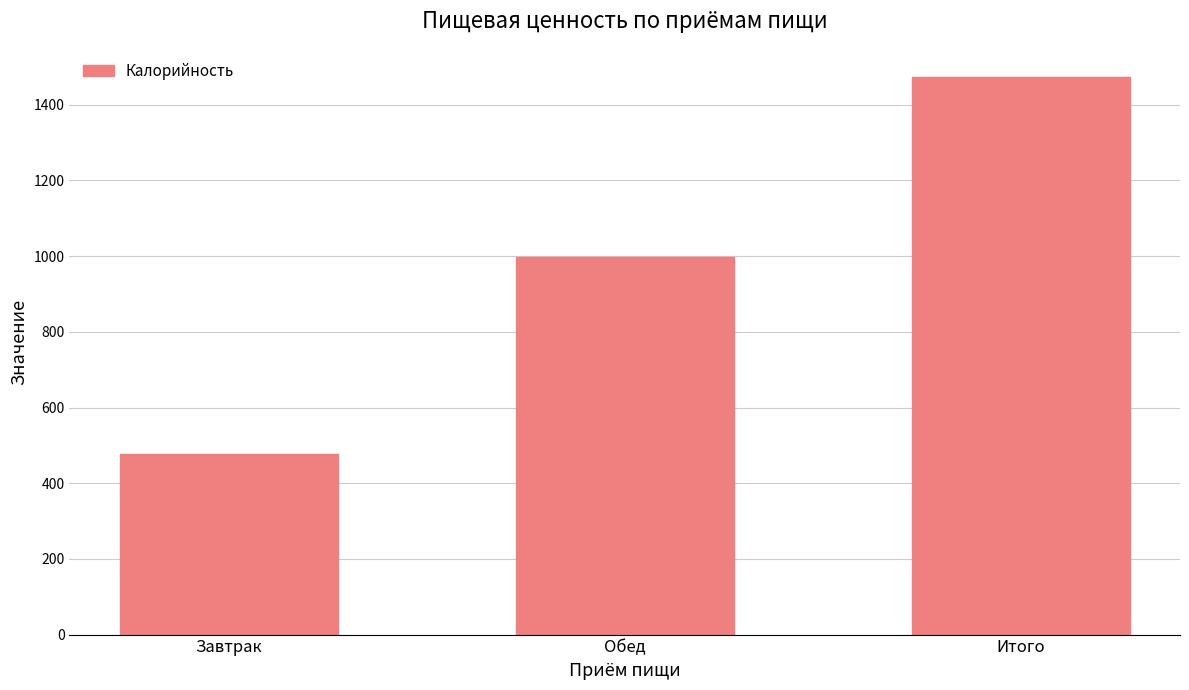

Reading right to left, what are all the values shown in this chart?

1474.0	997.9	476.1